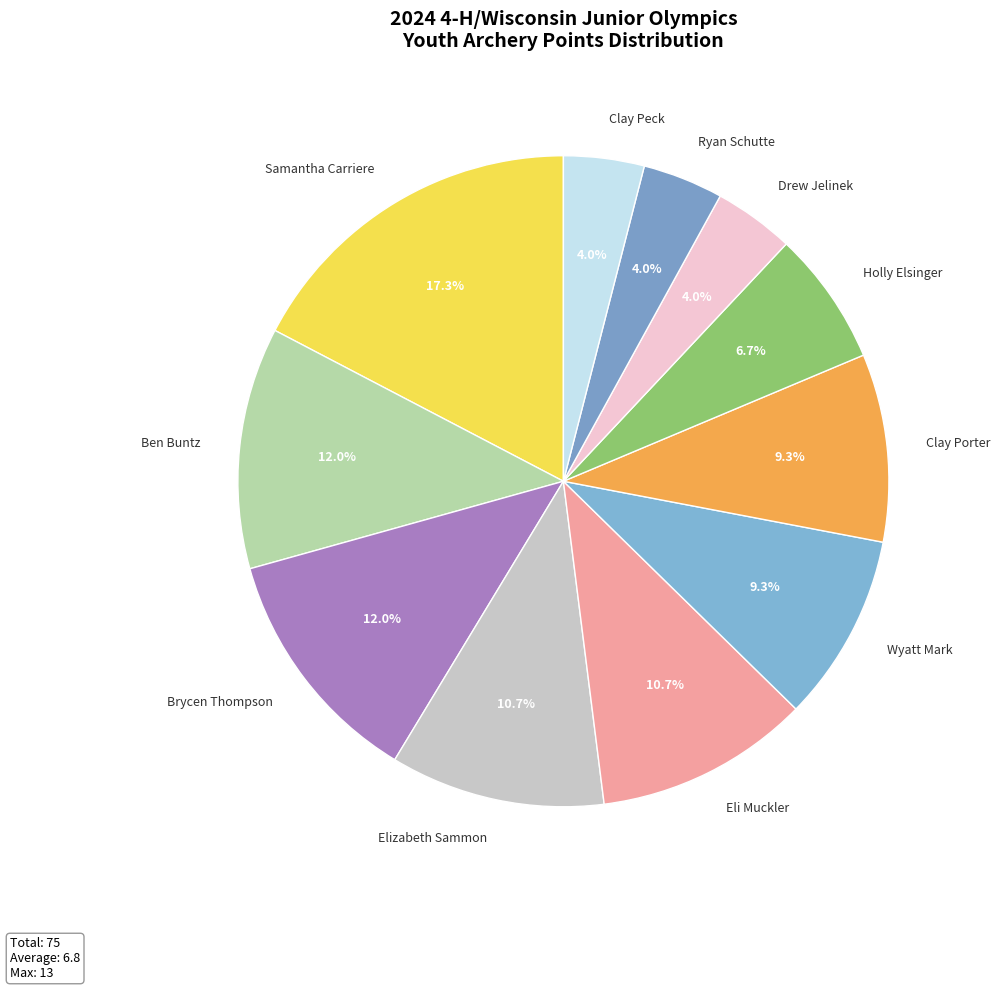

Is there any slice that represents more than half of the pie?

No